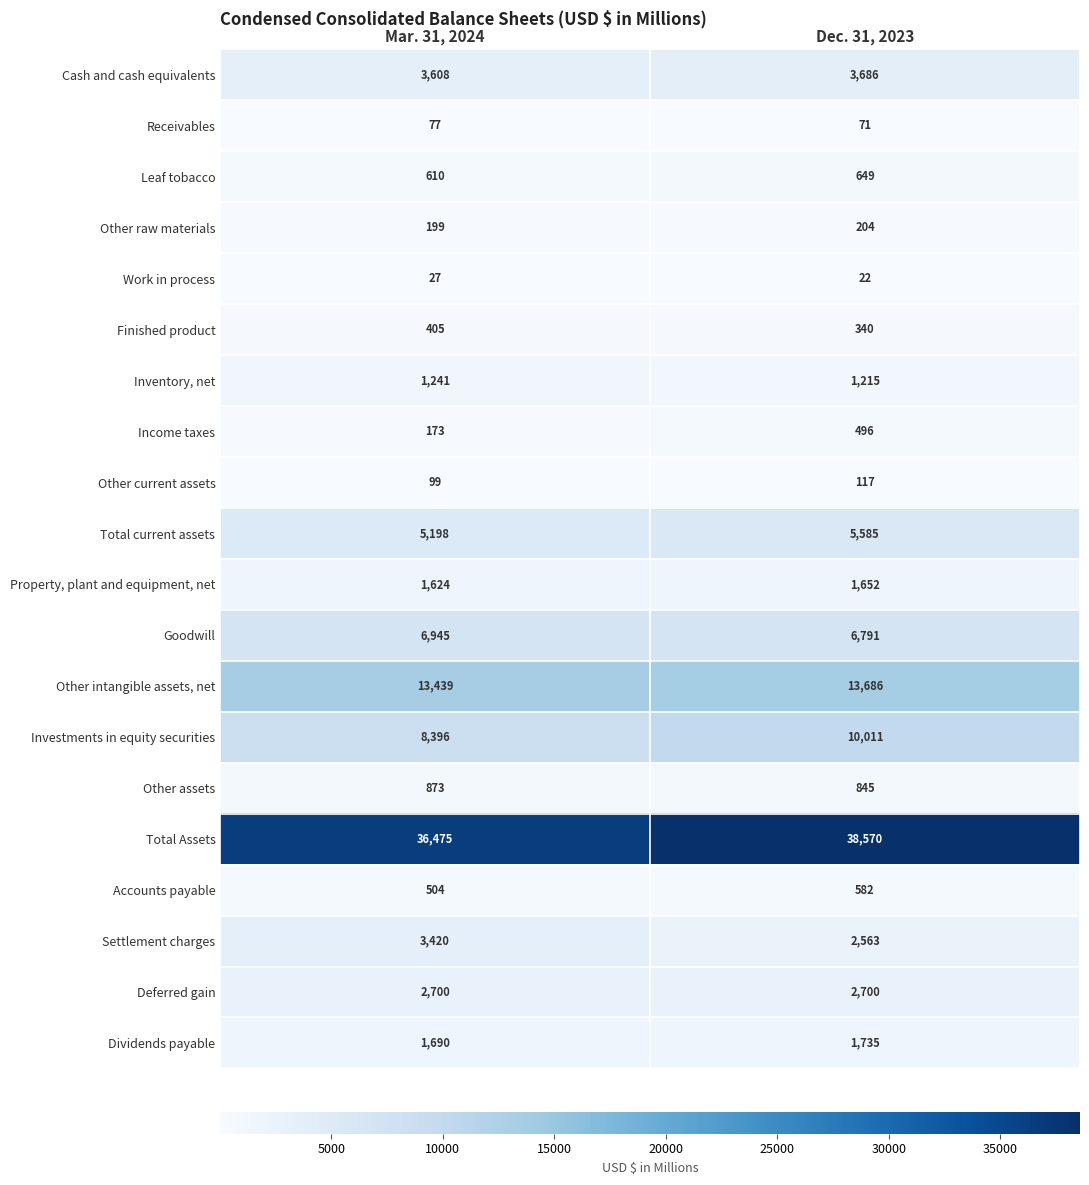

How many series are shown in this chart?

20